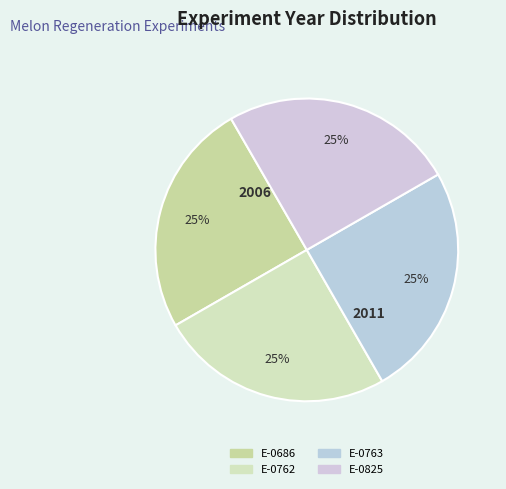

Does E-0825 account for over 50% of the chart?

No